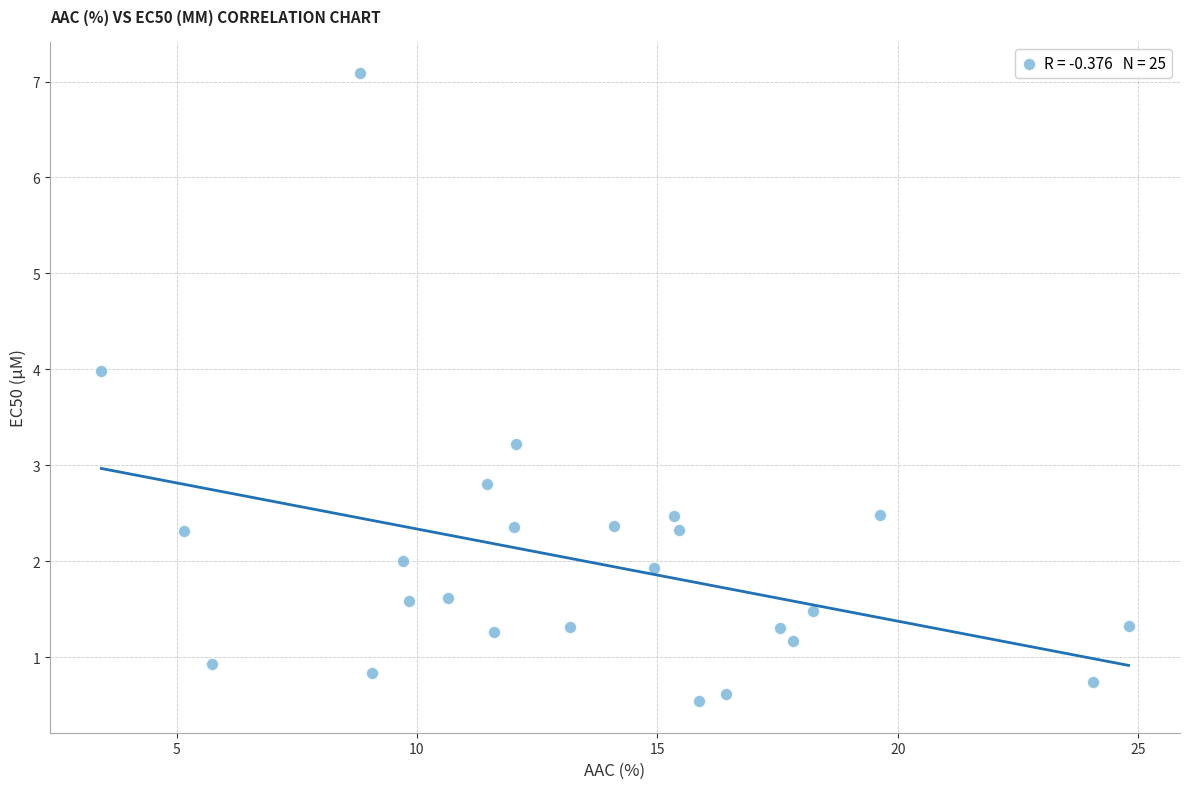

What is the range of X values (max minus min)?

21.4